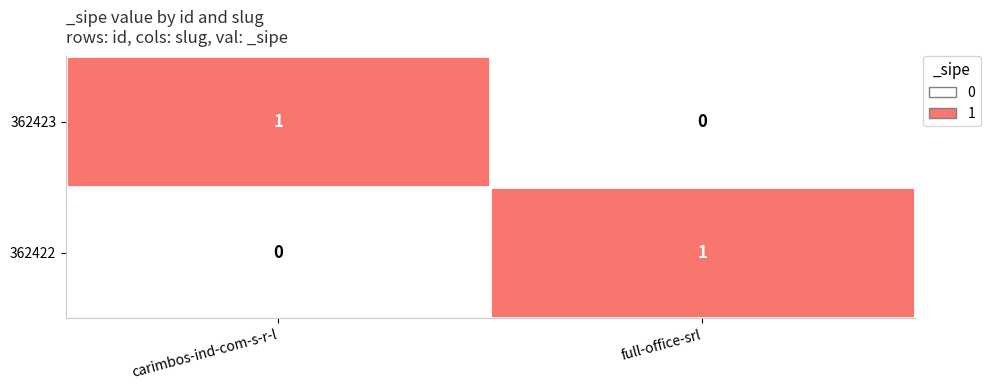

At full-office-srl, list the series in order from largest to smallest.

362422, 362423